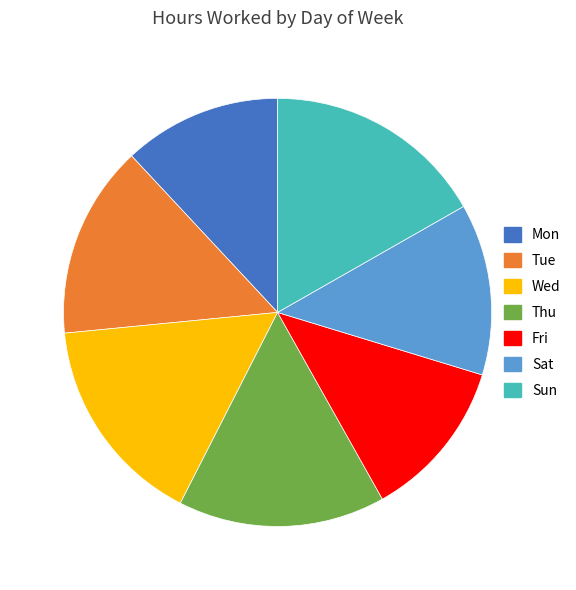

Is the sum of Mon and Sat greater than half?

No